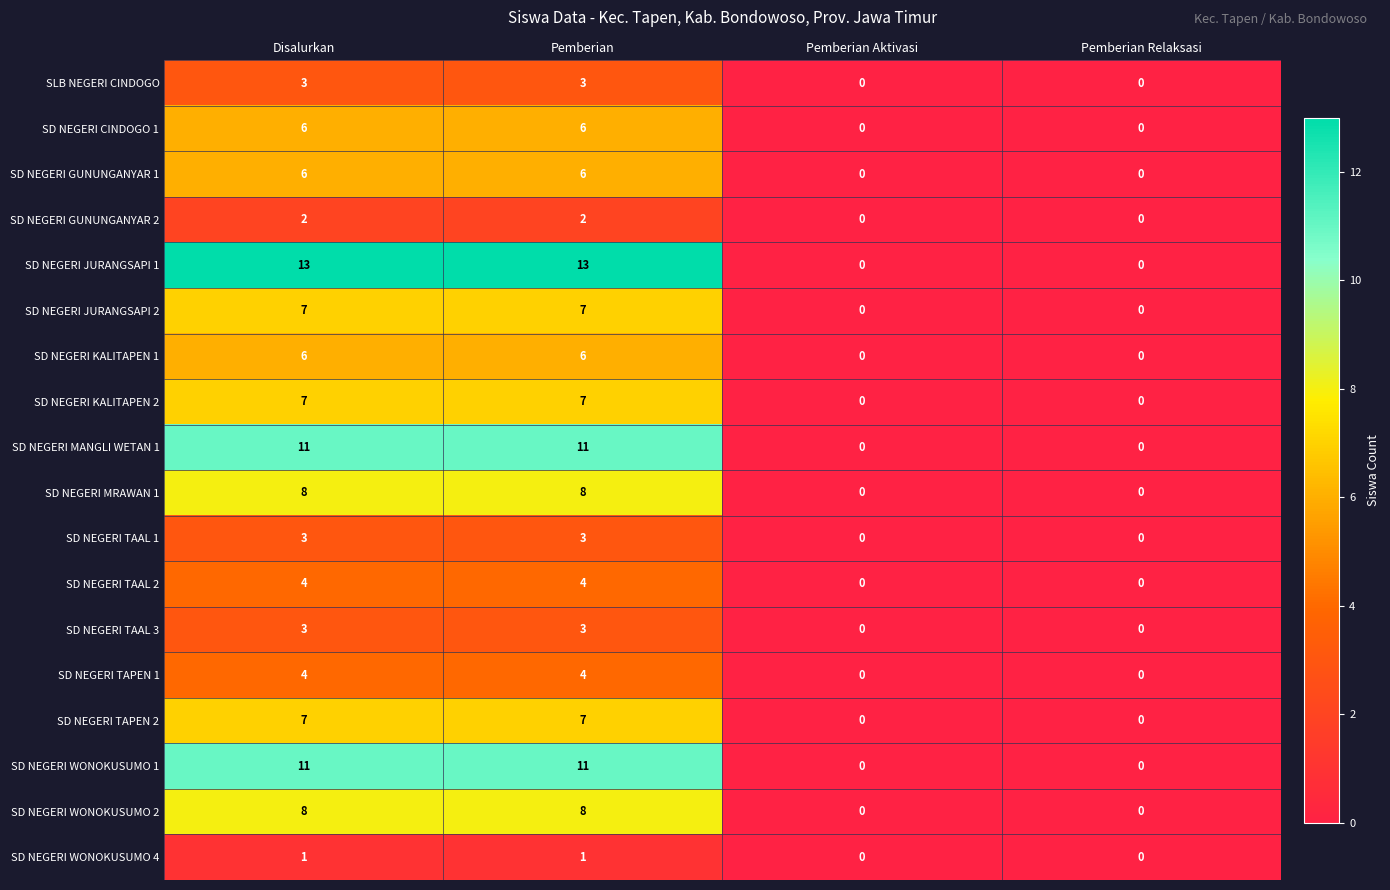

How many values in the SD NEGERI KALITAPEN 1 series are below 6?

2